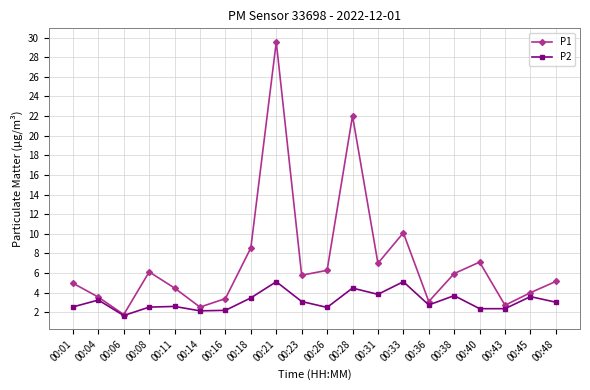

Count the number of data series in this chart.

2